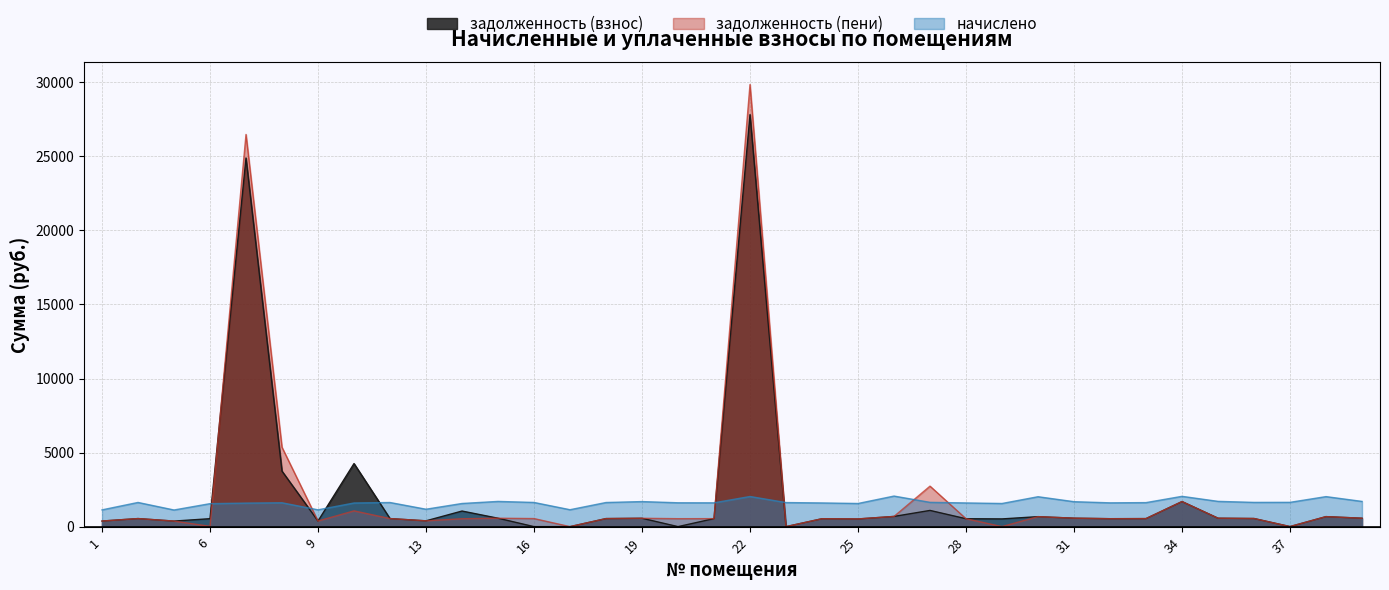

Between 32 and 14, which is larger?

14